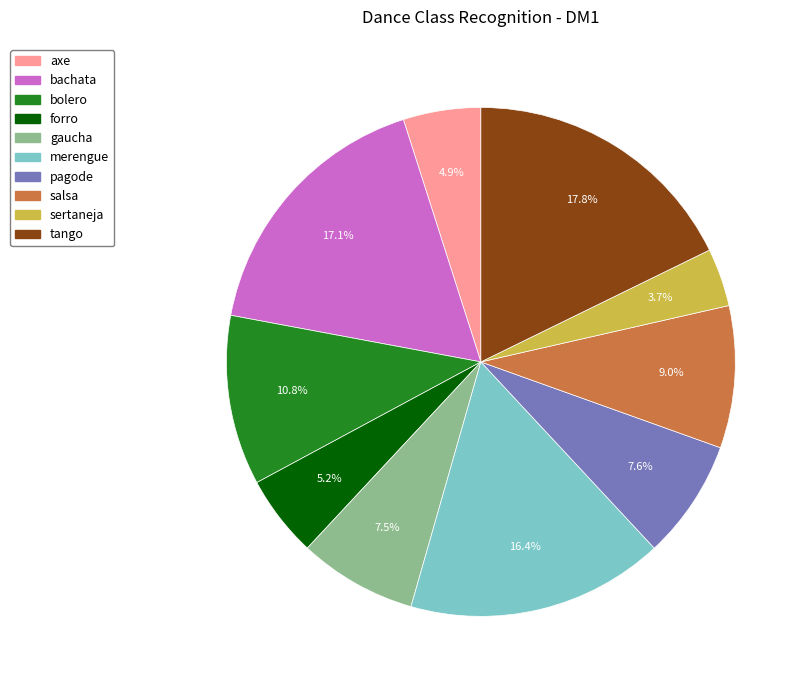

Does any single category account for the majority?

No